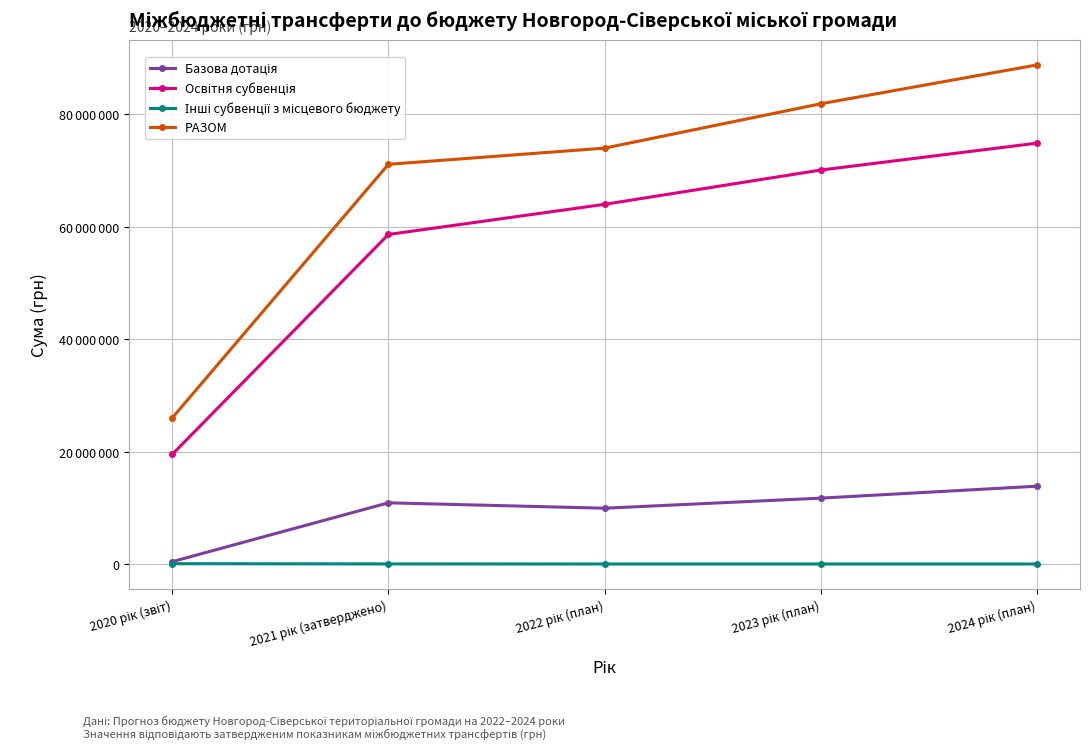

At 2021 рік (затверджено), list the series in order from largest to smallest.

РАЗОМ, Освітня субвенція, Базова дотація, Інші субвенції з місцевого бюджету